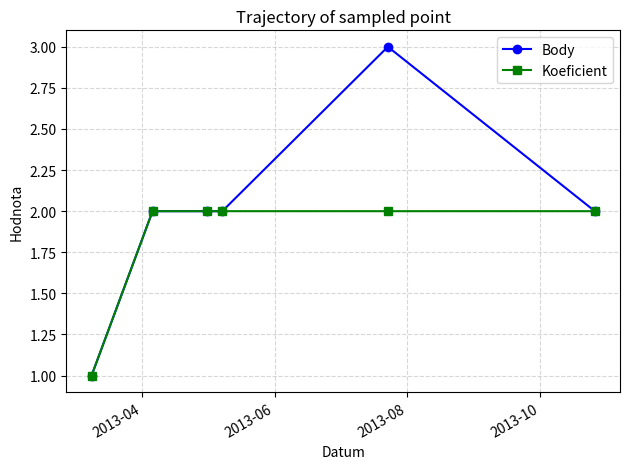

Which series has the largest total across all categories?

Body